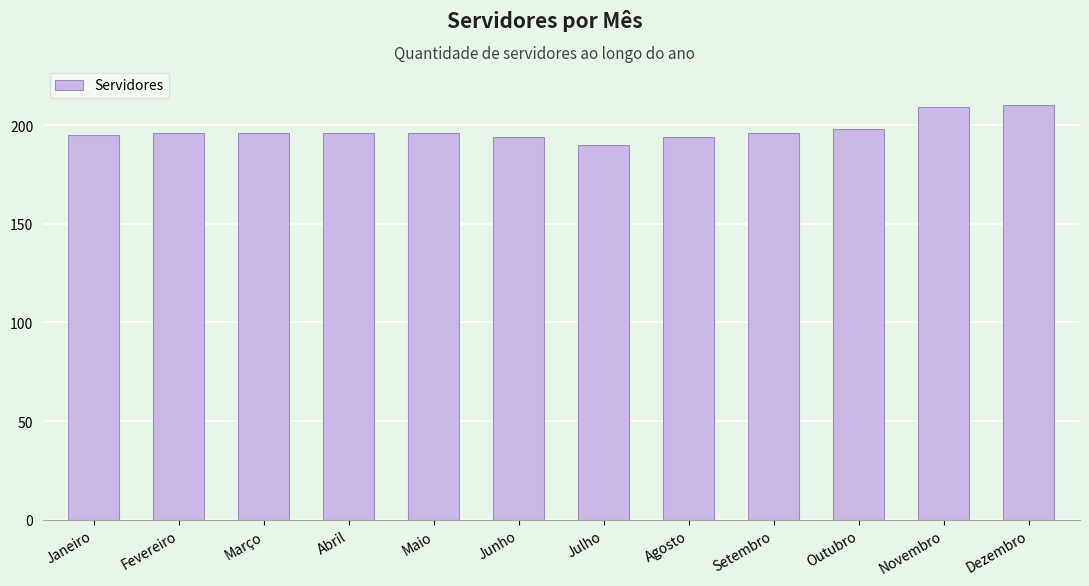

Reading left to right, list all the values displayed in this chart.

195	196	196	196	196	194	190	194	196	198	209	210